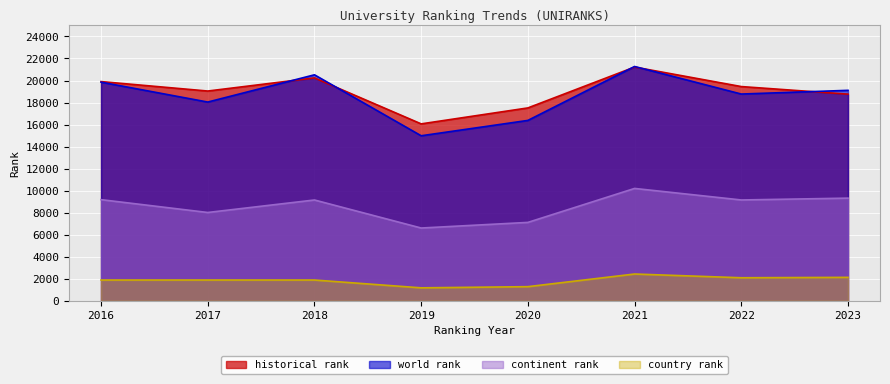

Where does the country rank series first go above 1893?

2021